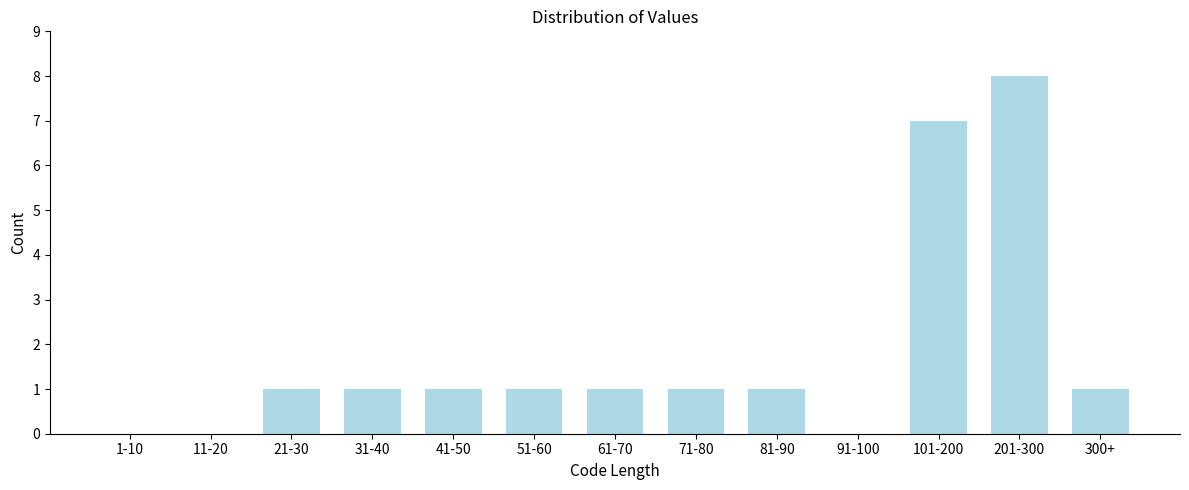

Reading left to right, list all the values displayed in this chart.

1-10=0	11-20=0	21-30=1	31-40=1	41-50=1	51-60=1	61-70=1	71-80=1	81-90=1	91-100=0	101-200=7	201-300=8	300+=1